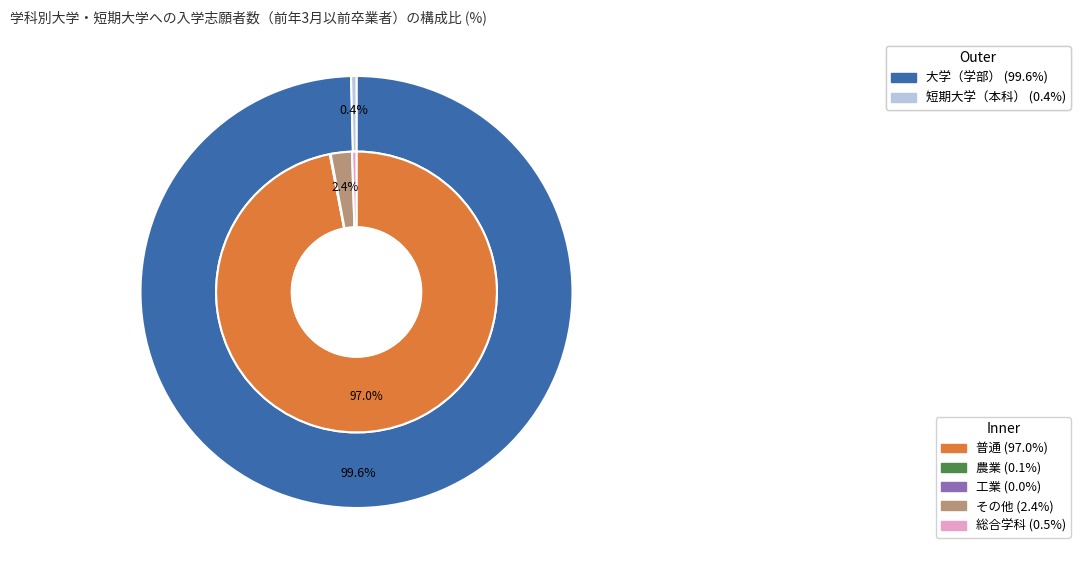

Combined, do 工業 and その他 account for over 50%?

No